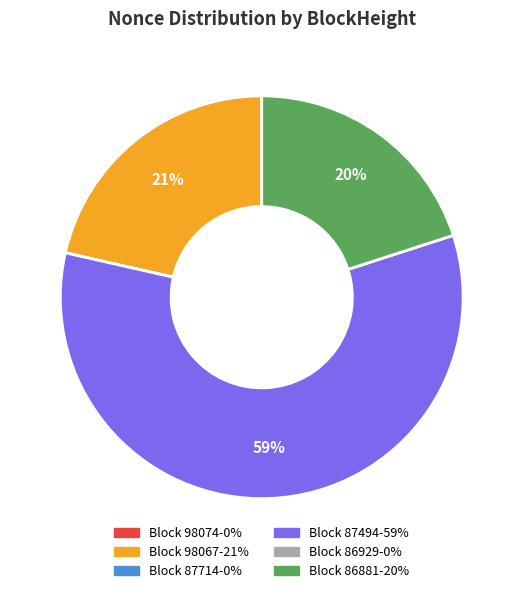

Does any single category account for the majority?

Yes